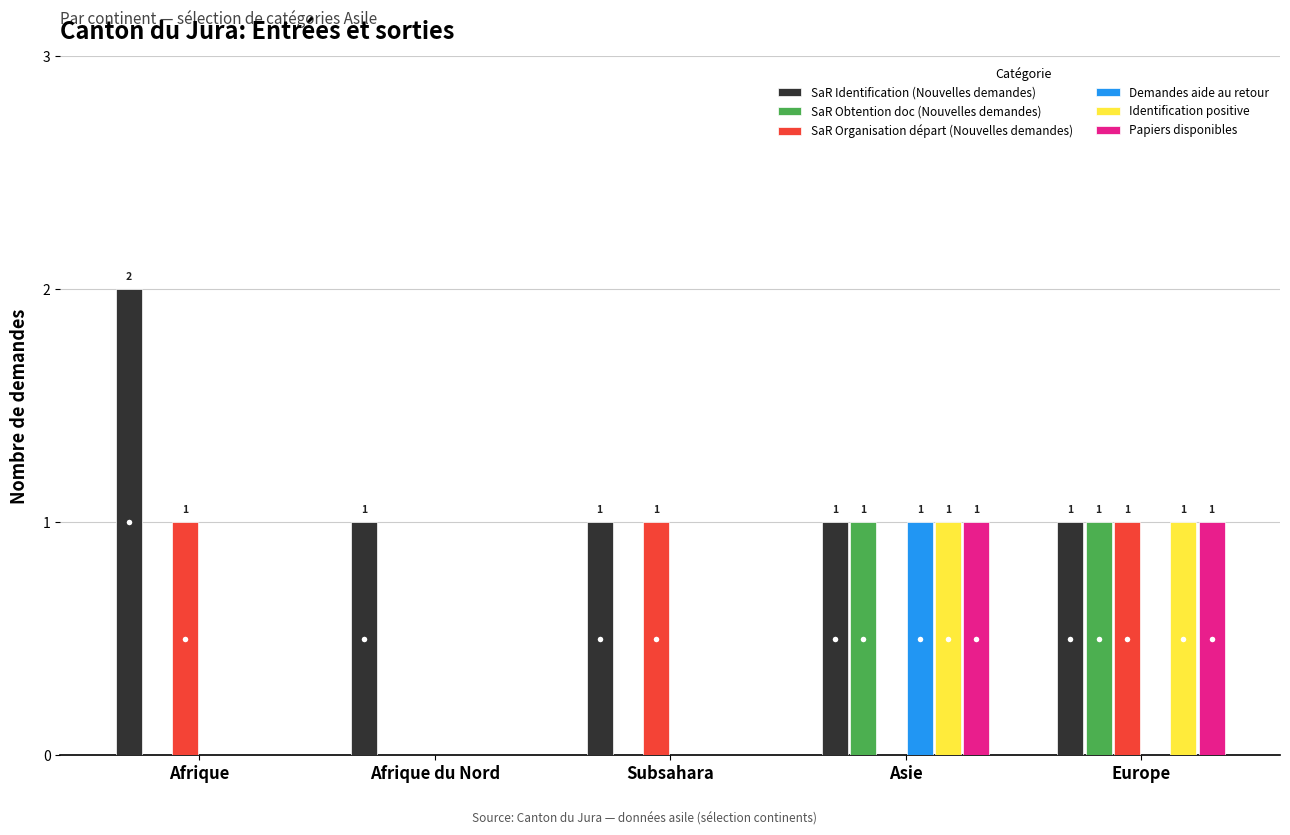

Which series has the largest total across all categories?

SaR Identification (Nouvelles demandes)